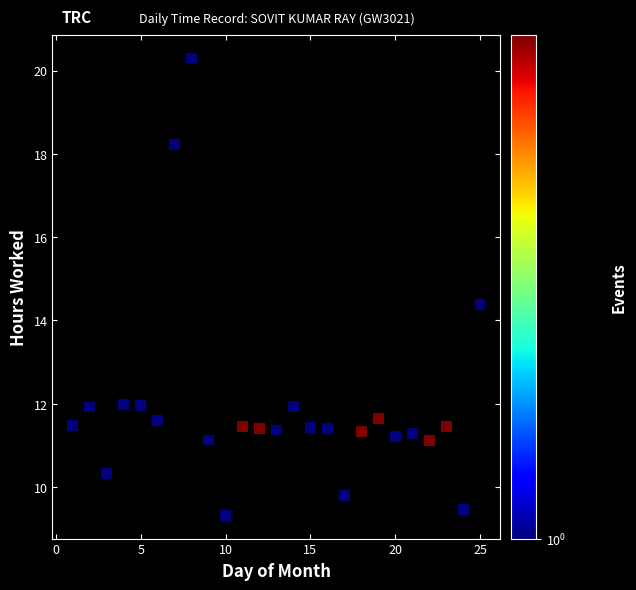

What is the range of Y values (max minus min)?

11.0